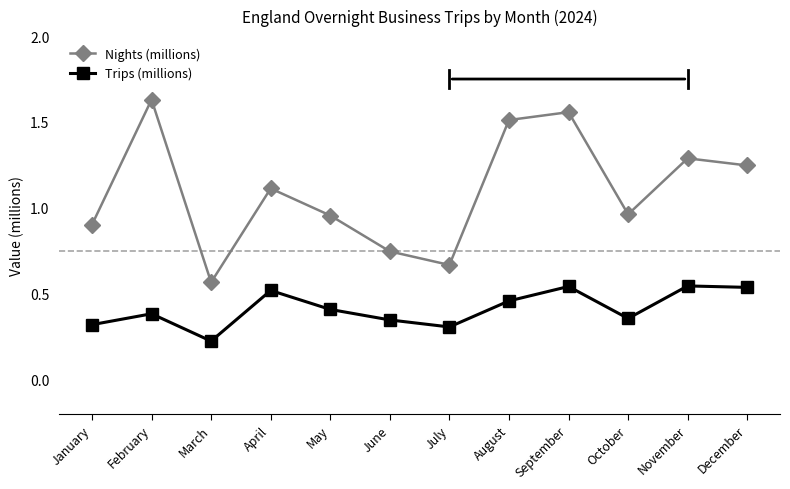

What are all the series names shown in the legend?

Nights (millions), Trips (millions)